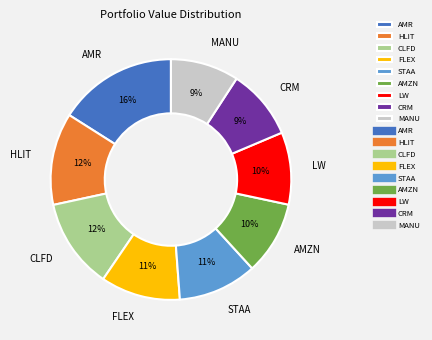

Does MANU represent more than half of the total?

No